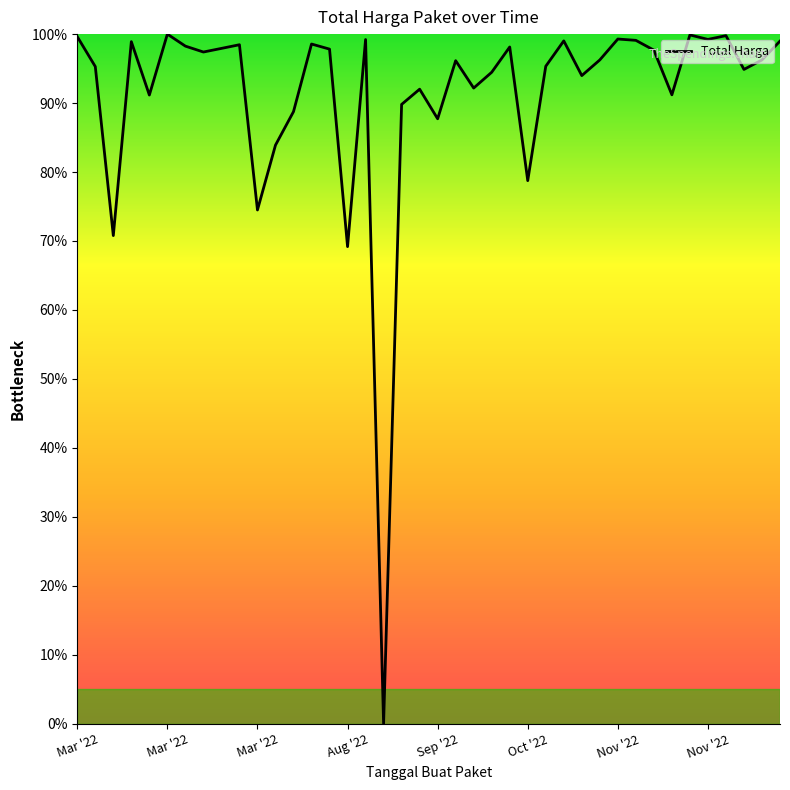

What is the greatest value displayed?

100.0